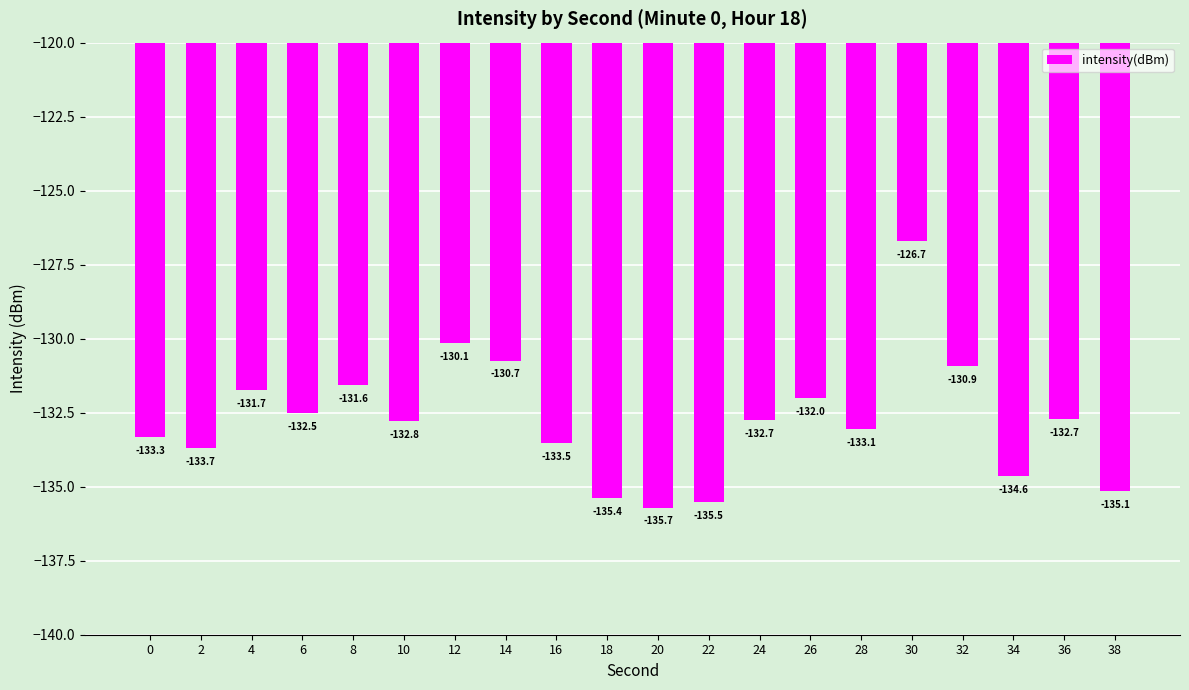

The chart shows a value of -183.0 at 18. True or false?

False